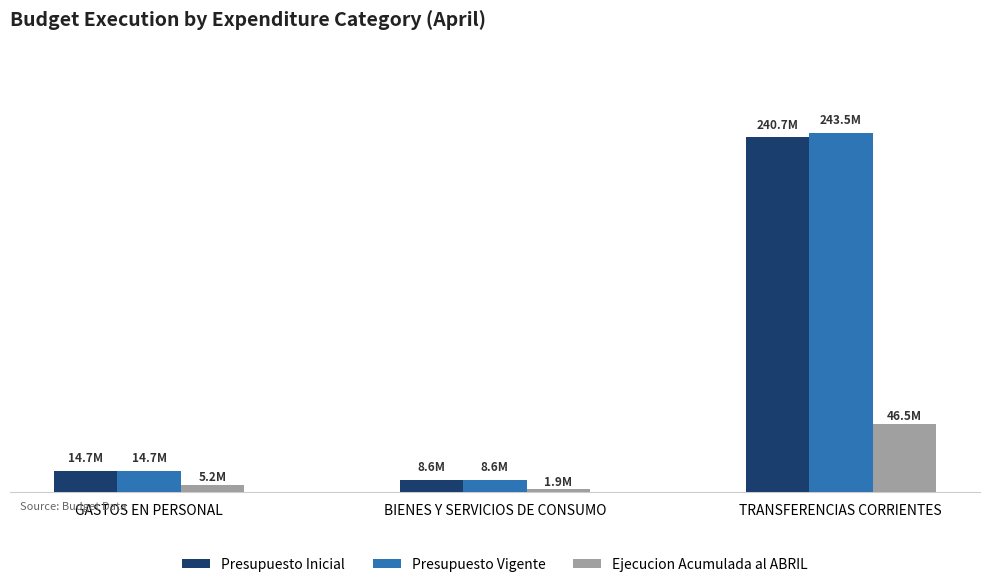

The value of Ejecucion Acumulada al ABRIL at BIENES Y SERVICIOS DE CONSUMO is 442097. True or false?

False